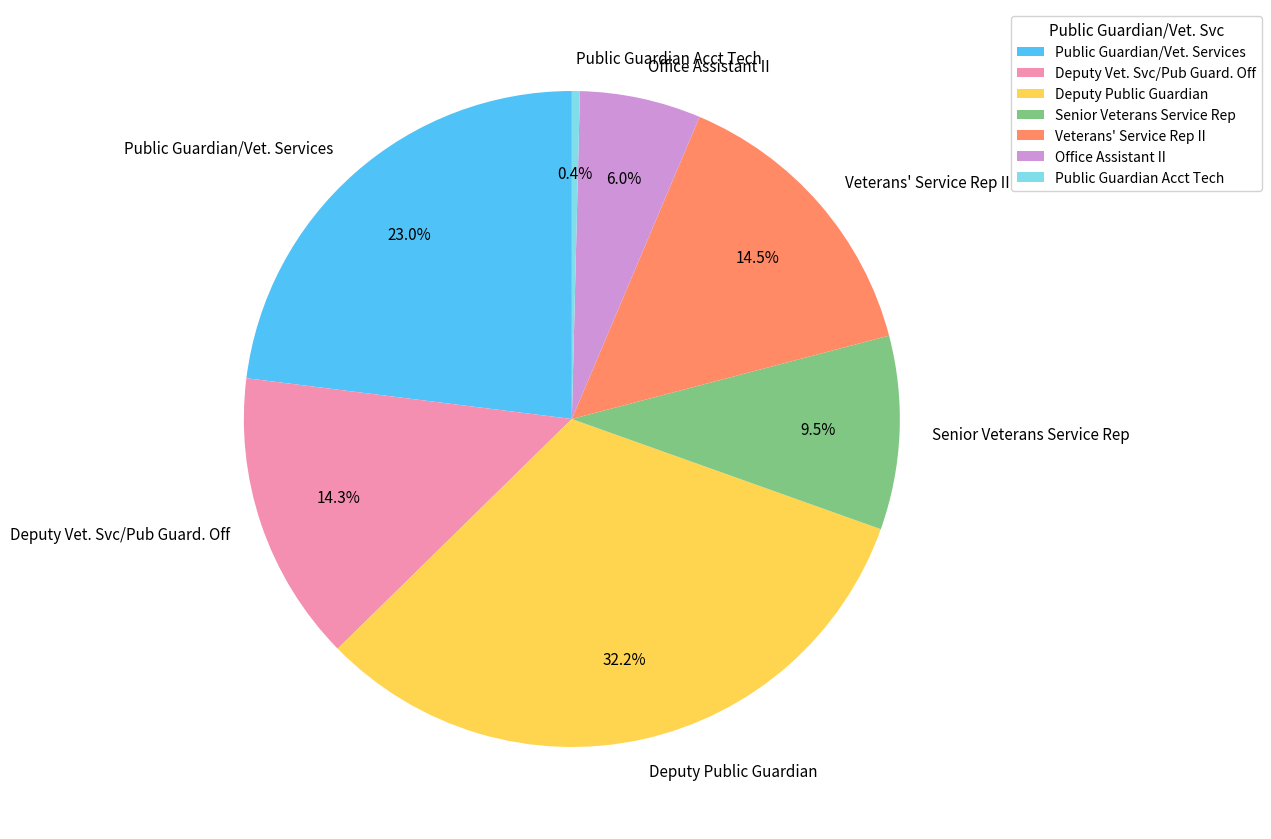

Is there a majority slice in this chart?

No